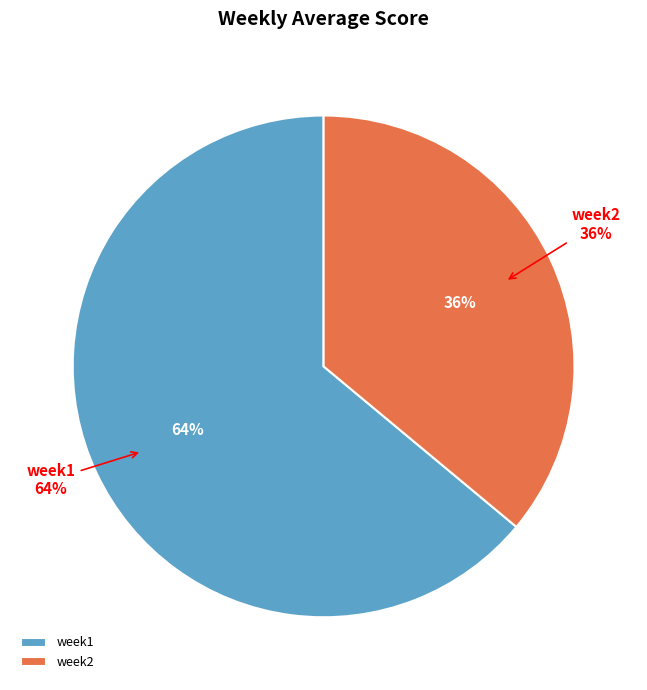

What is the change in value from week1 to week2?

-1.1